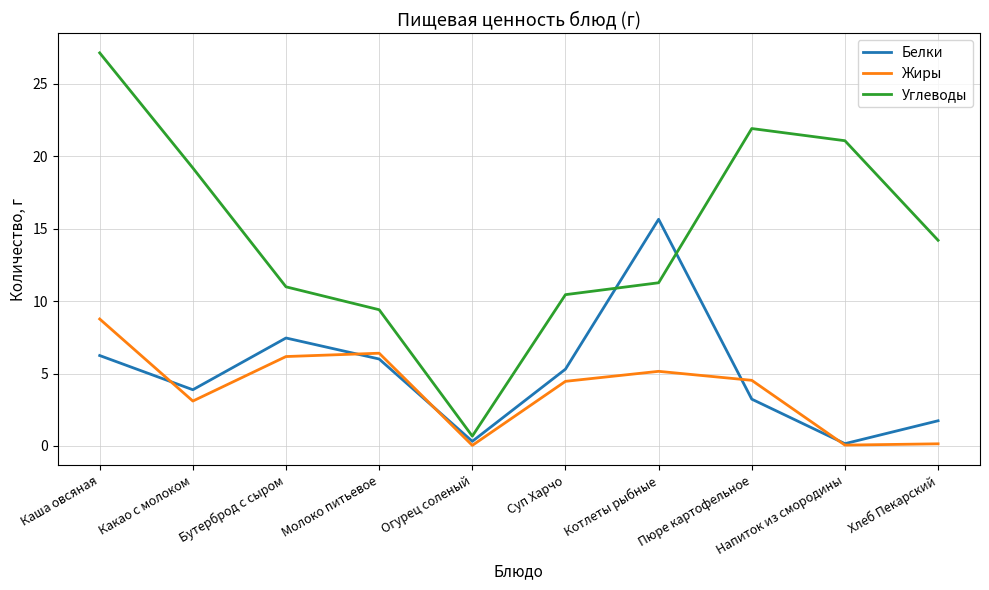

What position from the right is Пюре картофельное?

3